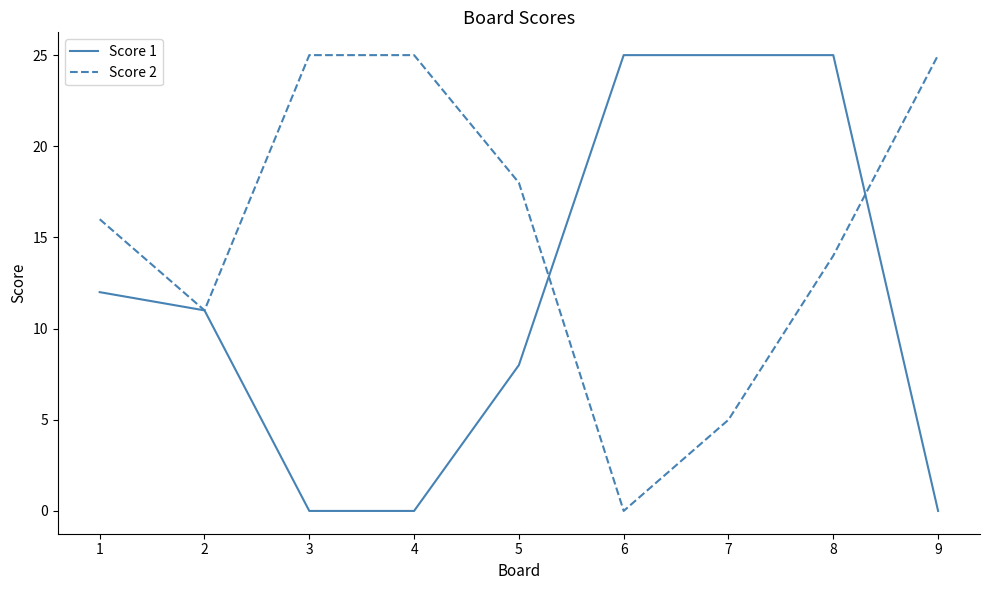

How many Score 2 values are between 11 and 25?

7